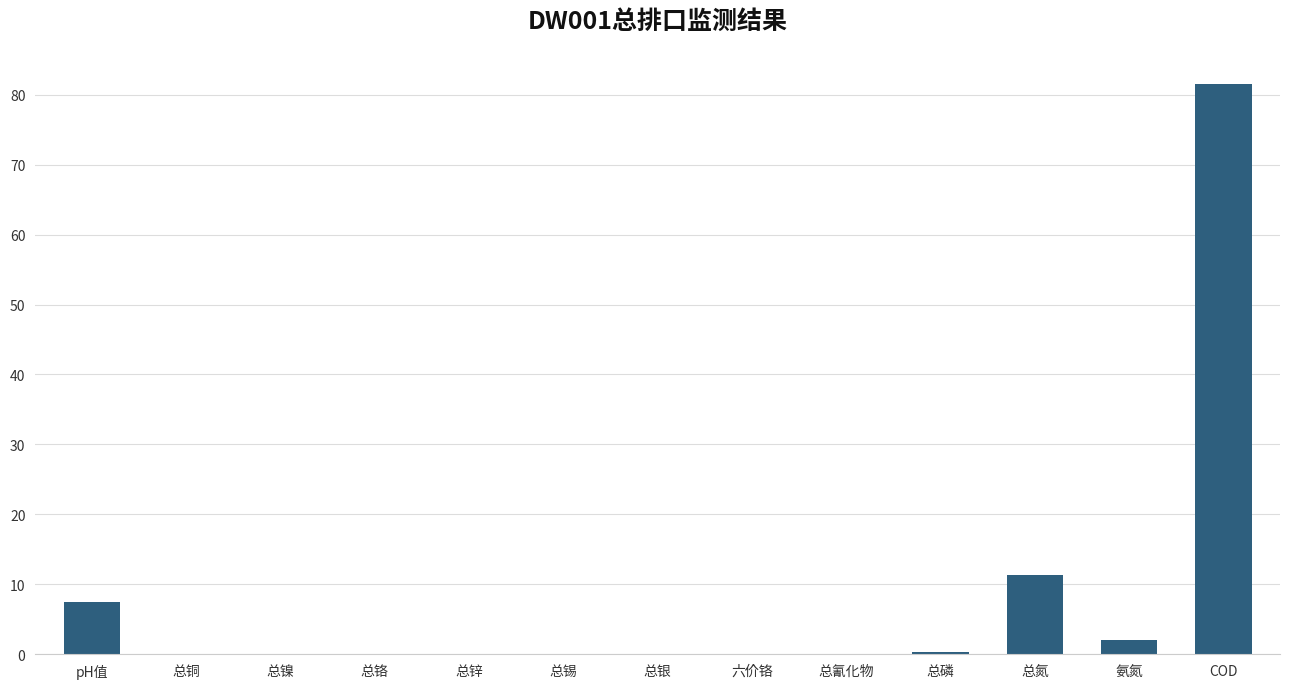

Are the bars horizontal?

No